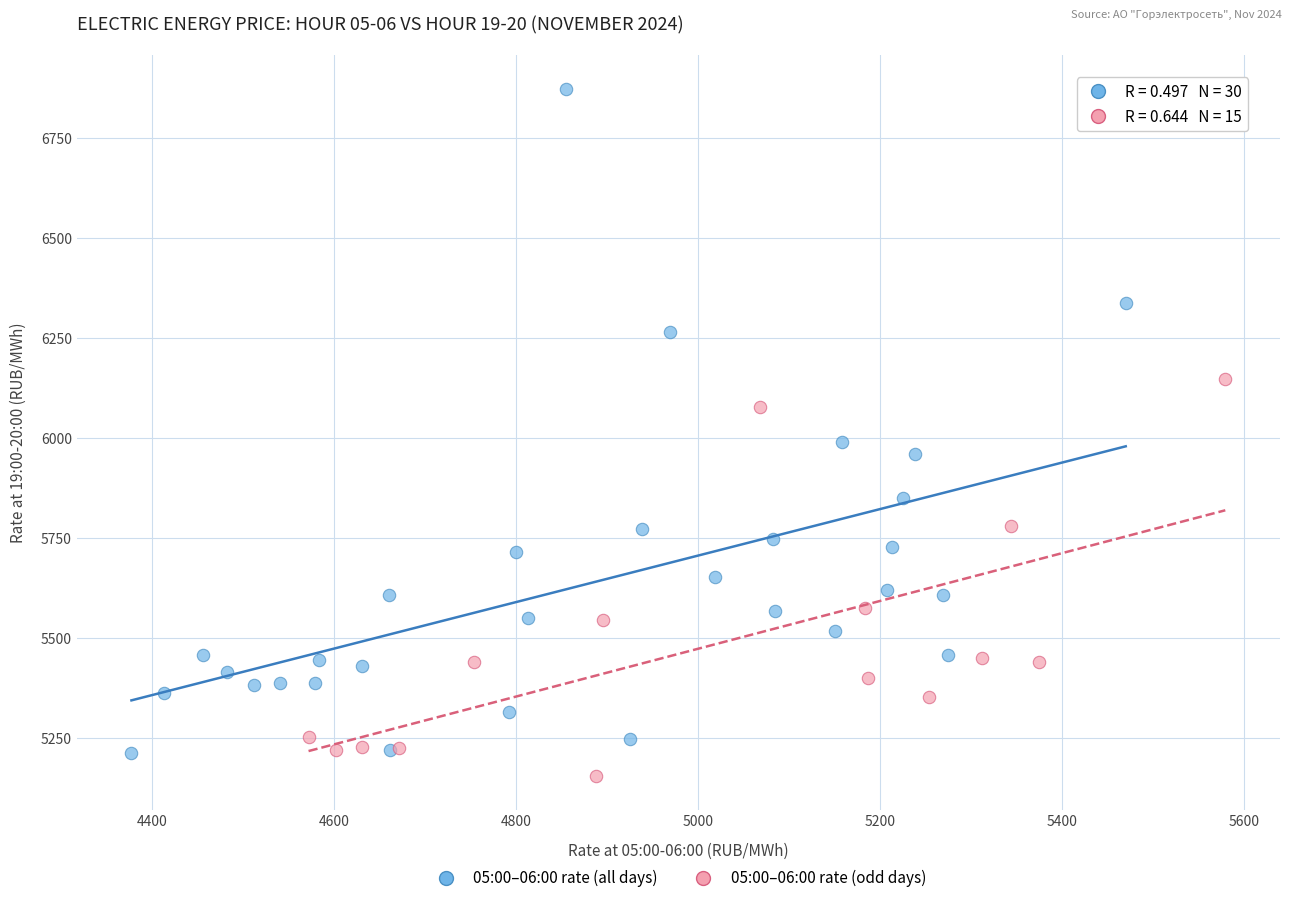

Which series reaches the maximum Y coordinate?

05:00–06:00 rate (all days)